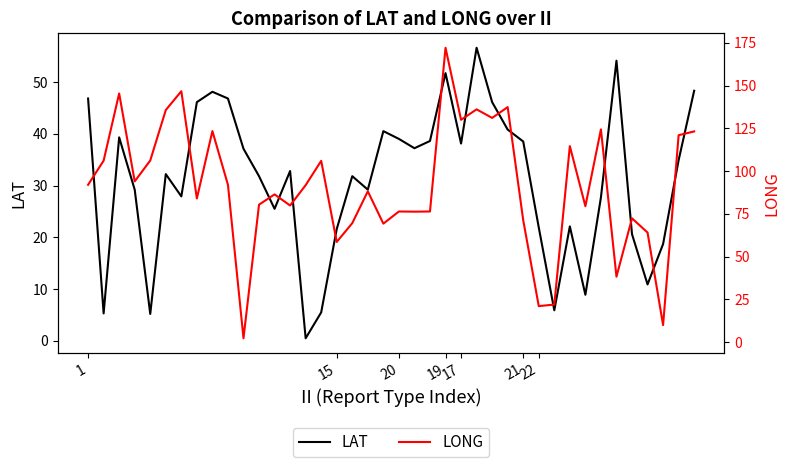

True or false: LAT has a value of 38.1 at 17.

True